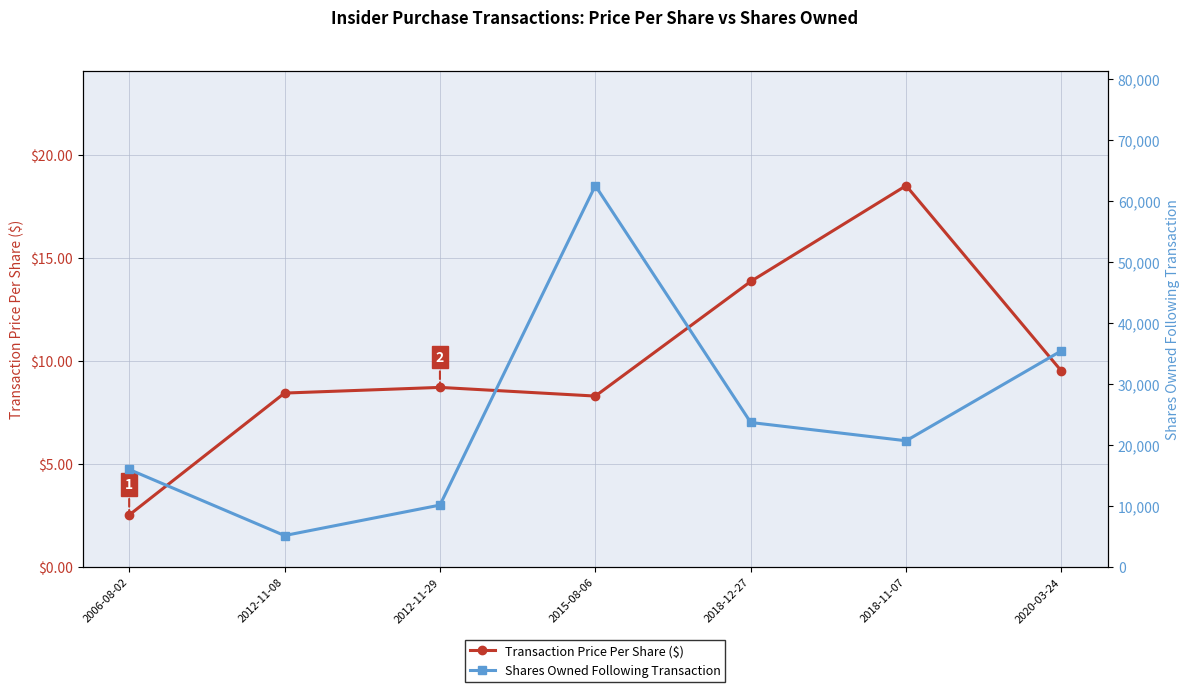

What position from the right is 2020-03-24?

1